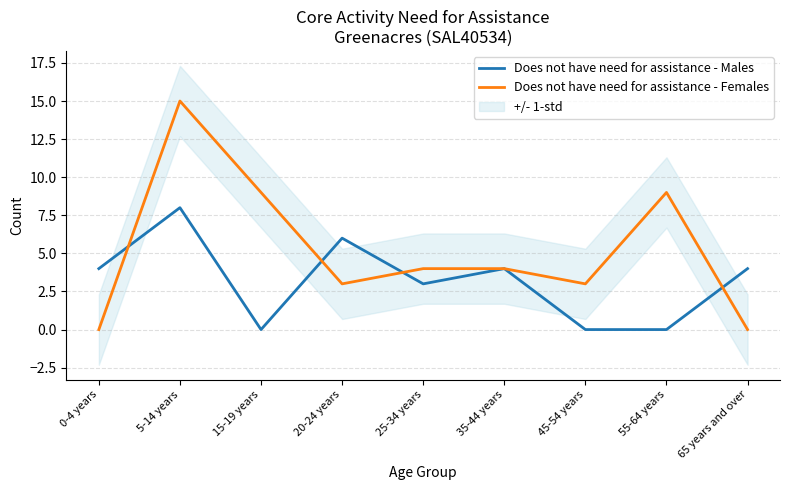

True or false: Does not have need for assistance - Females has a value of 9 at 15-19 years.

True